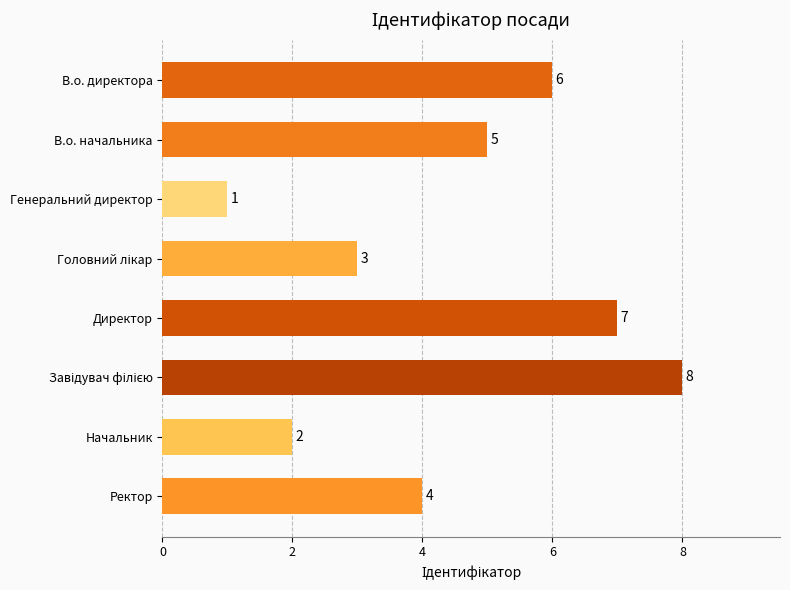

Approximately how many times larger is the value at Ректор compared to Директор?

0.6